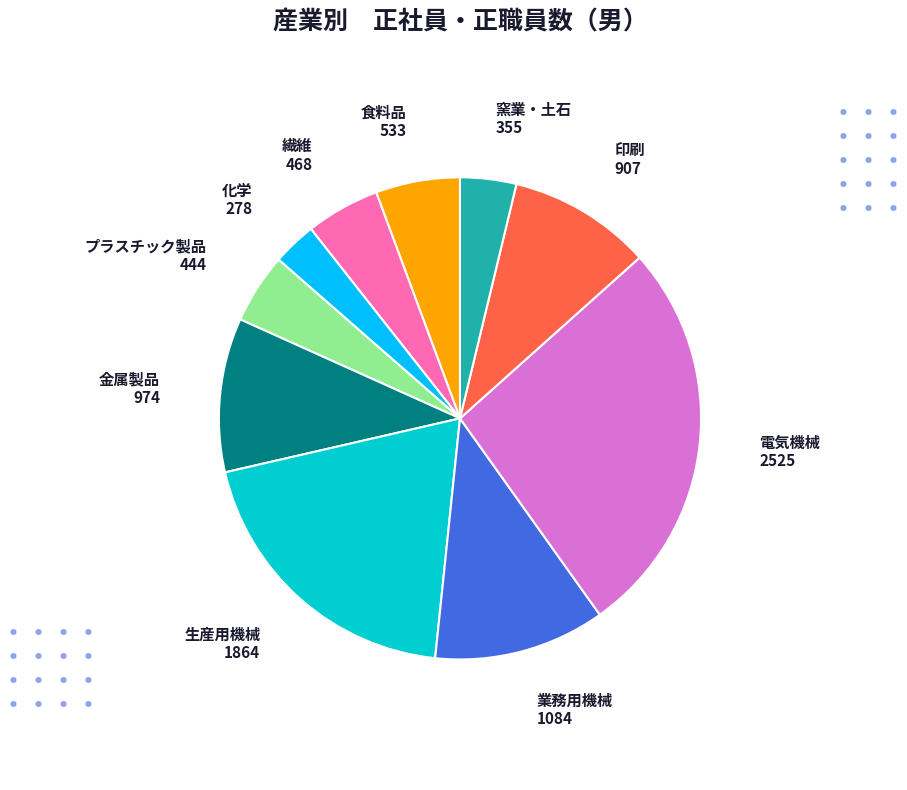

Combined, do 業務用機械 and 食料品 account for over 50%?

No